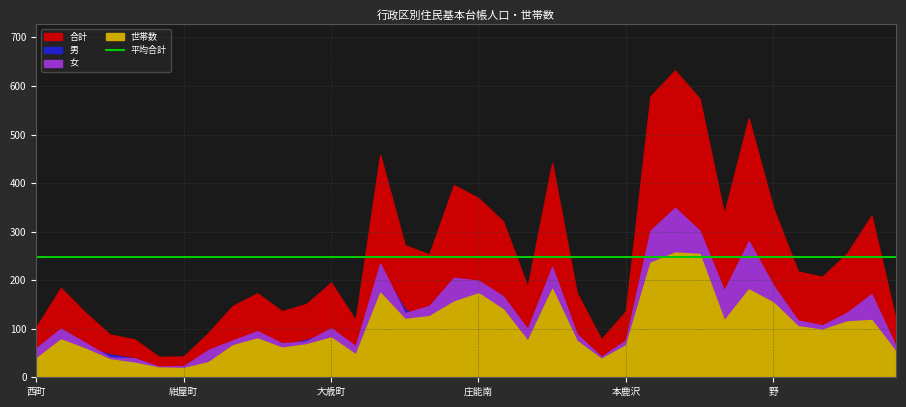

At which category does the chart reach its minimum across all series?

紺屋町